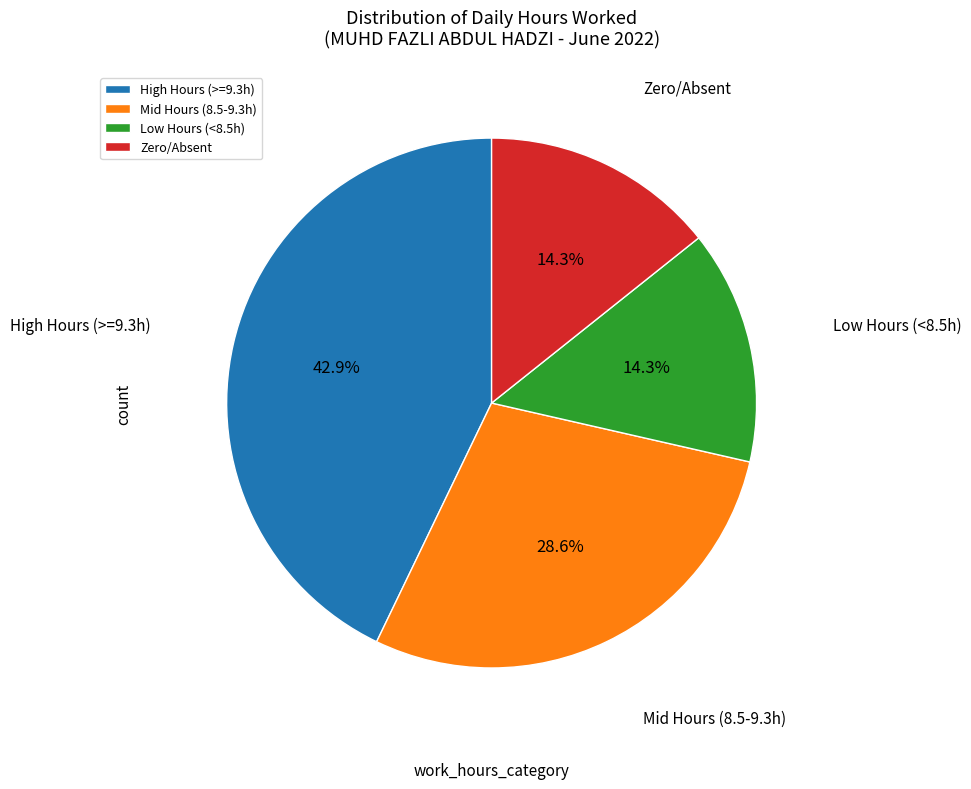

Approximately how many times larger is the value at Zero/Absent compared to Low Hours (<8.5h)?

1.0